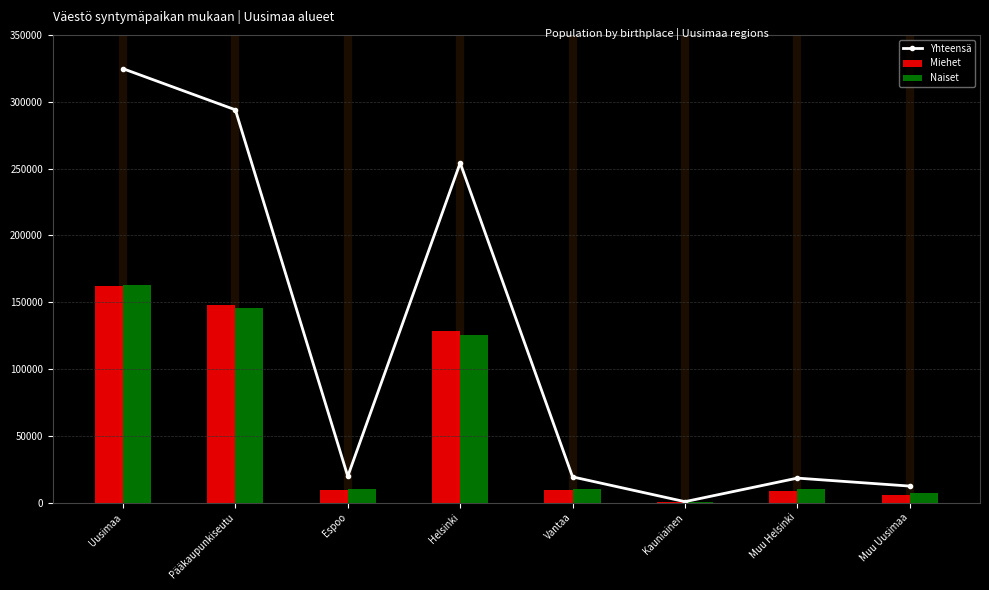

What is the maximum value for Naiset?

162776